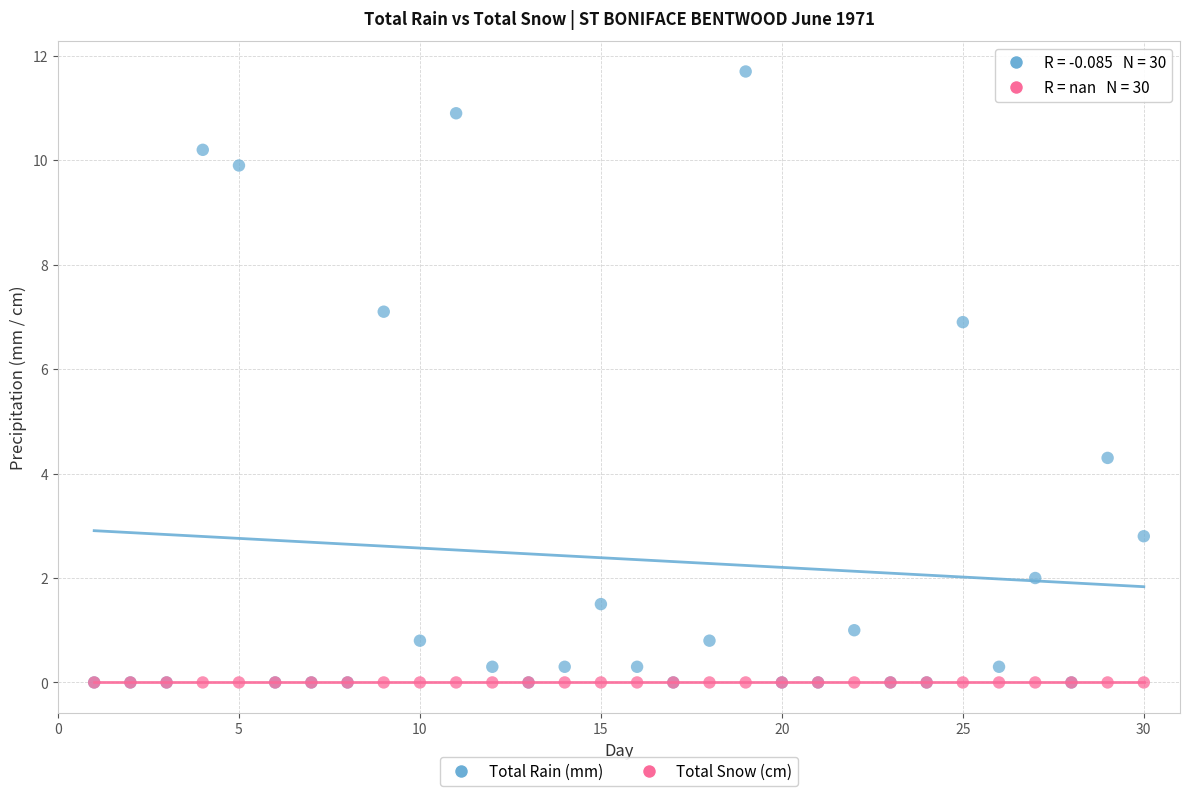

Across all series, what Y value is closest to 5?

4.3